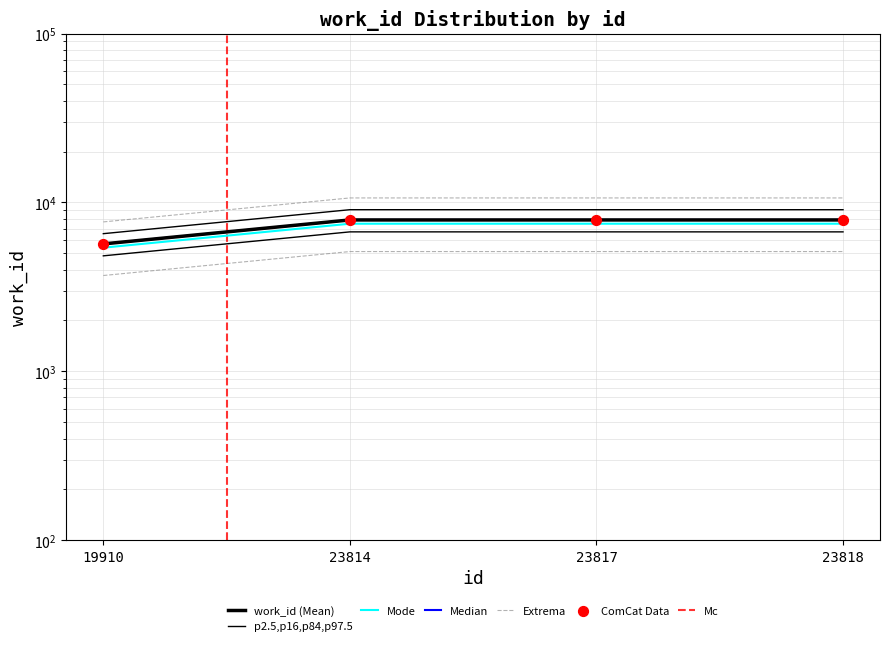

Which has a higher value, 23814 or 23817?

23814